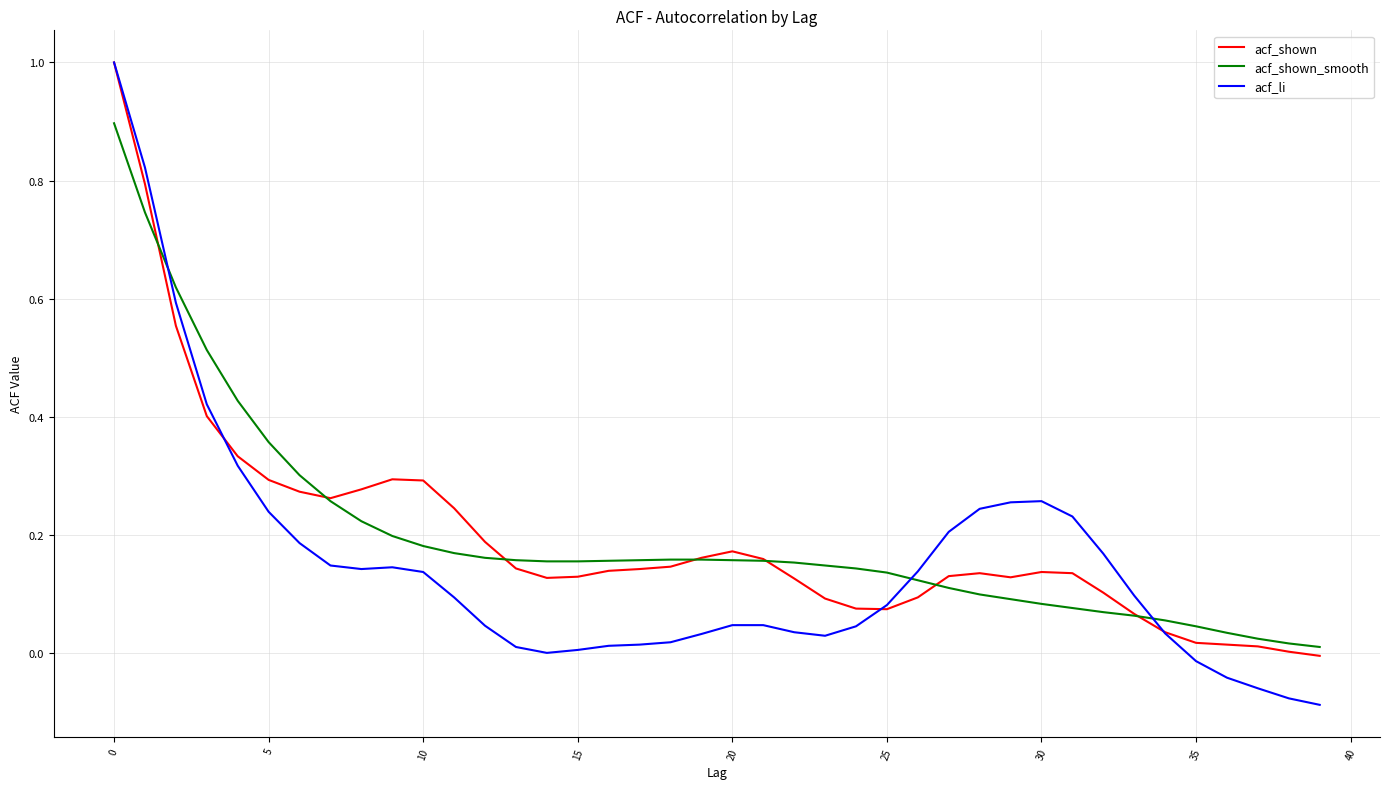

Which series has the largest range (max minus min)?

acf_li